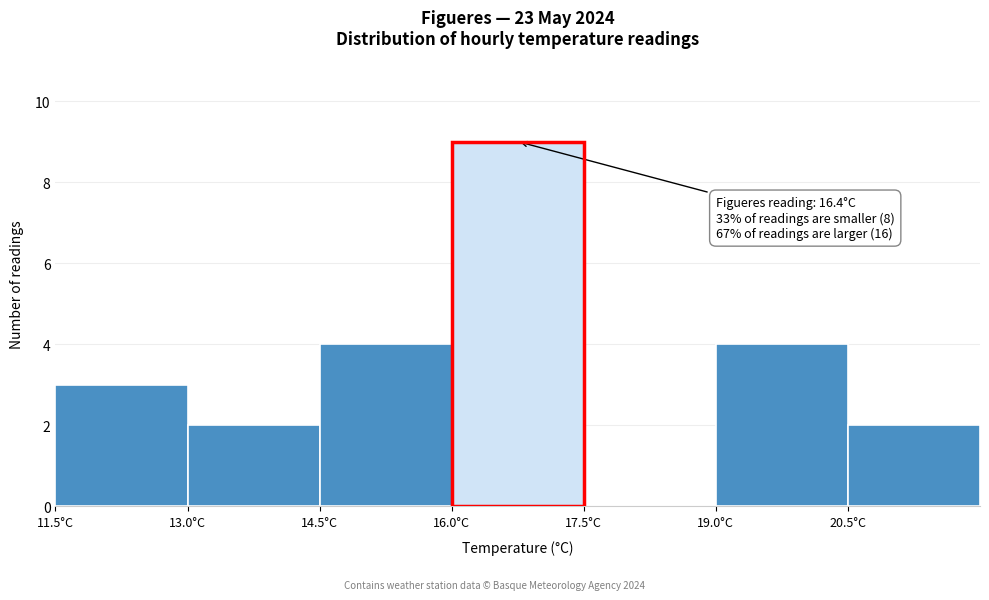

Over which range of the x-axis is the bar tallest?

16.0 to 17.5